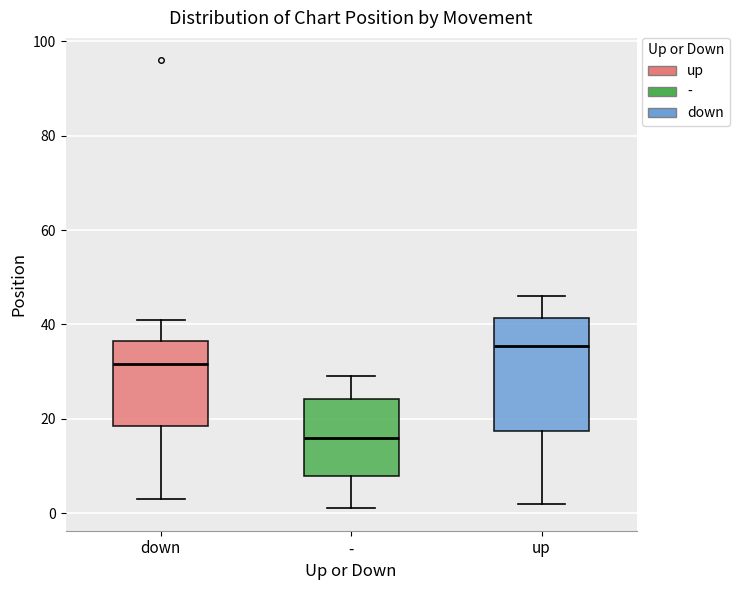

Reading left to right, read every box against the y-axis: the position of its median line, the range the box covers, and the ends of its whiskers. The values are not printed on the chart, so give them approximately, as read against the axis.

down: median 32, box 18 to 36, whiskers 4 to 42
-: median 16, box 8 to 24, whiskers 2 to 30
up: median 36, box 18 to 42, whiskers 2 to 46